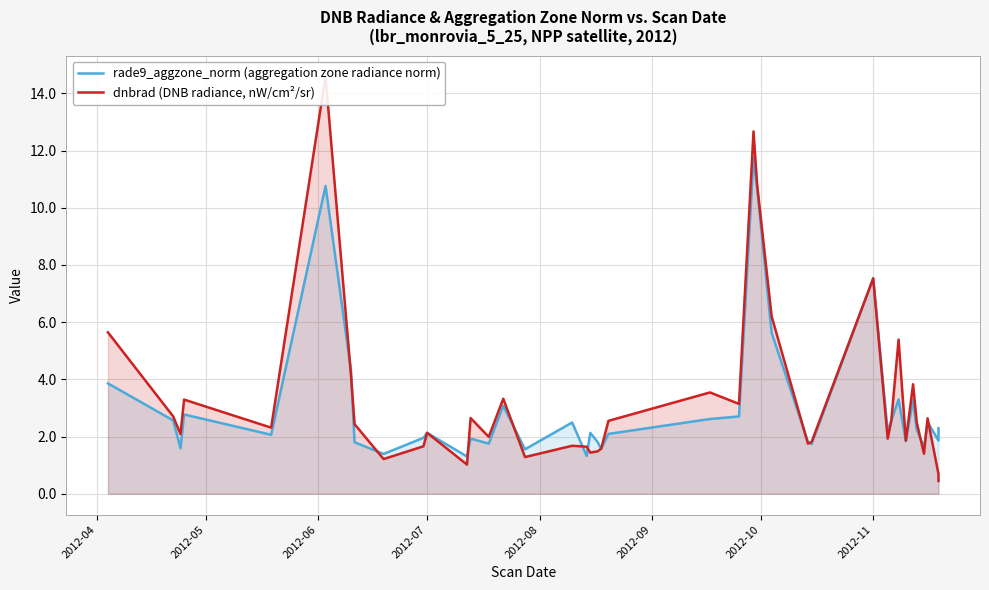

Where does the rade9_aggzone_norm (aggregation zone radiance norm) series first go above 2?

2012-04